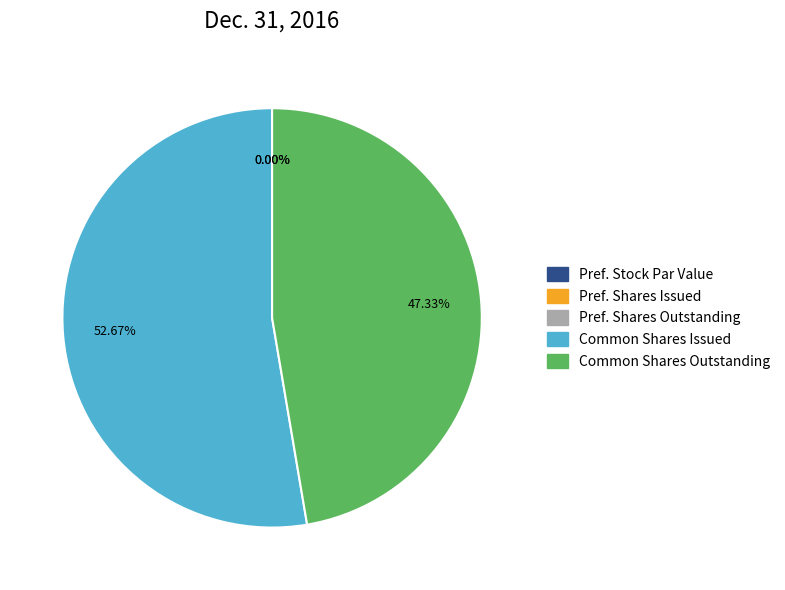

Is there any slice that represents more than half of the pie?

Yes